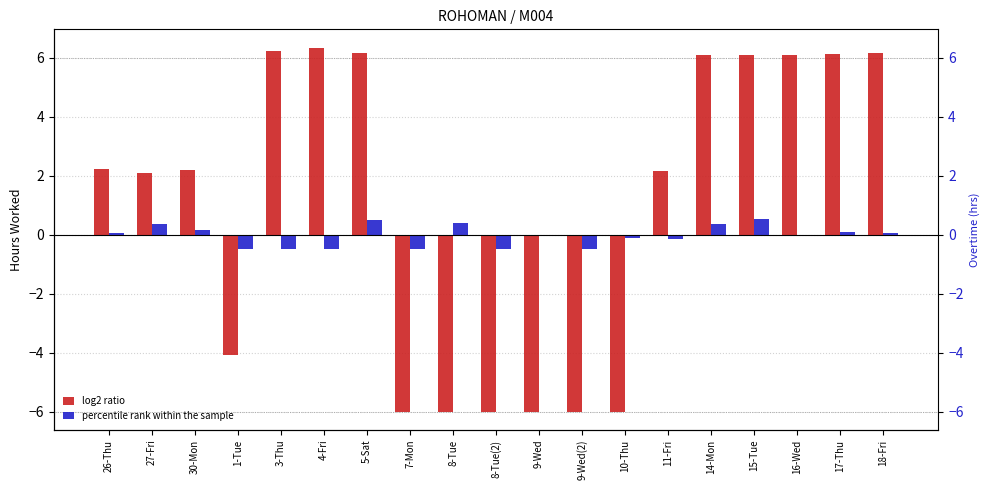

How many data points in log2 ratio are less than 2?

7